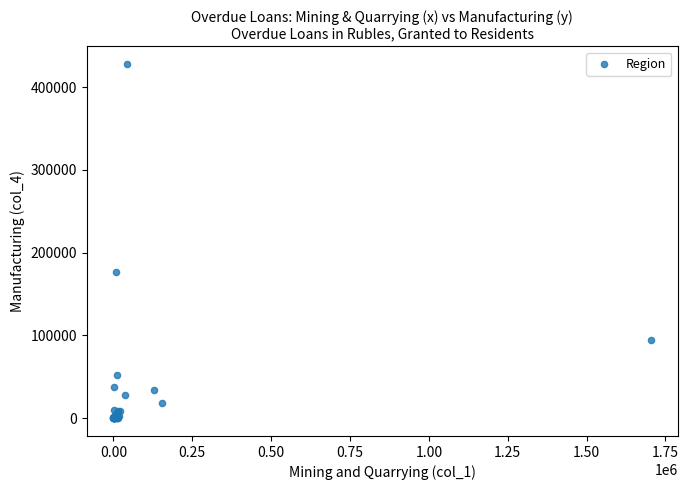

What Y value in the scatter plot is closest to 213961?

176626